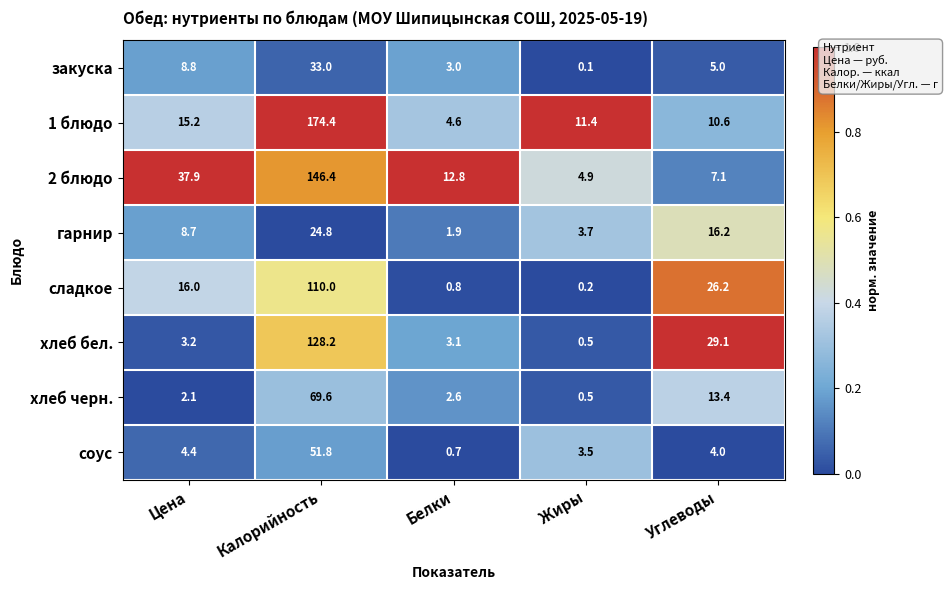

The хлеб черн. series shows 5.7 at Углеводы. True or false?

False